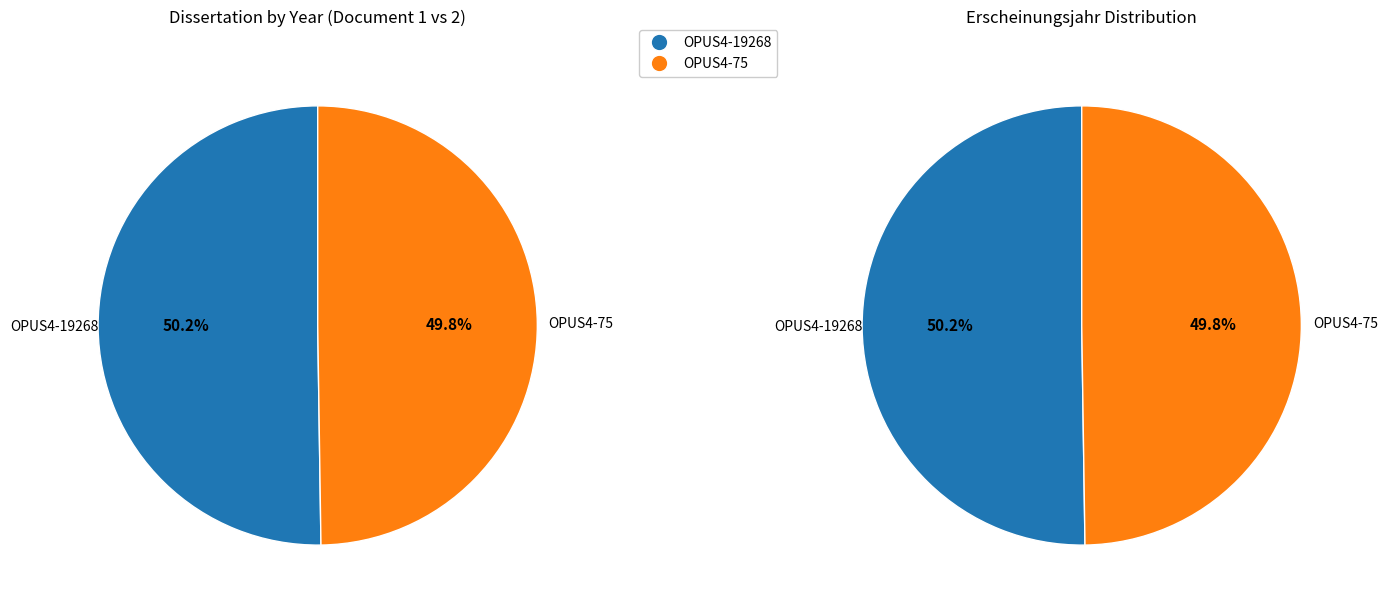

What is the majority slice?

OPUS4-19268